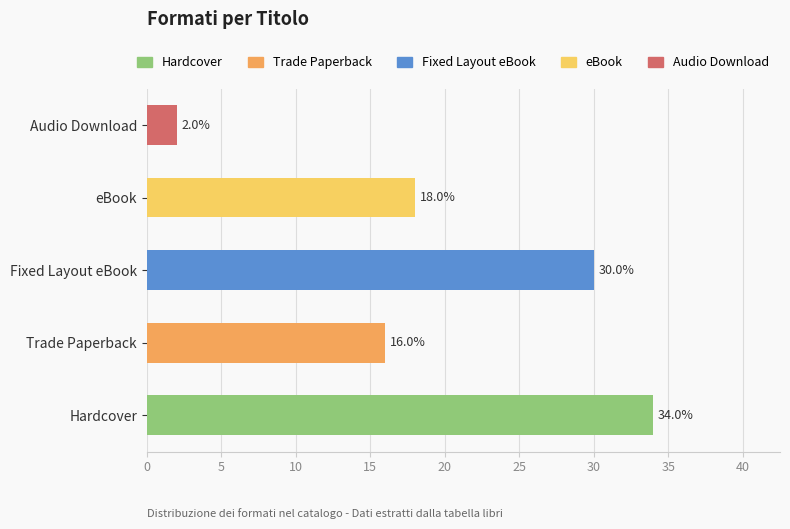

What value does the data have at Trade Paperback, to the nearest 10?

20